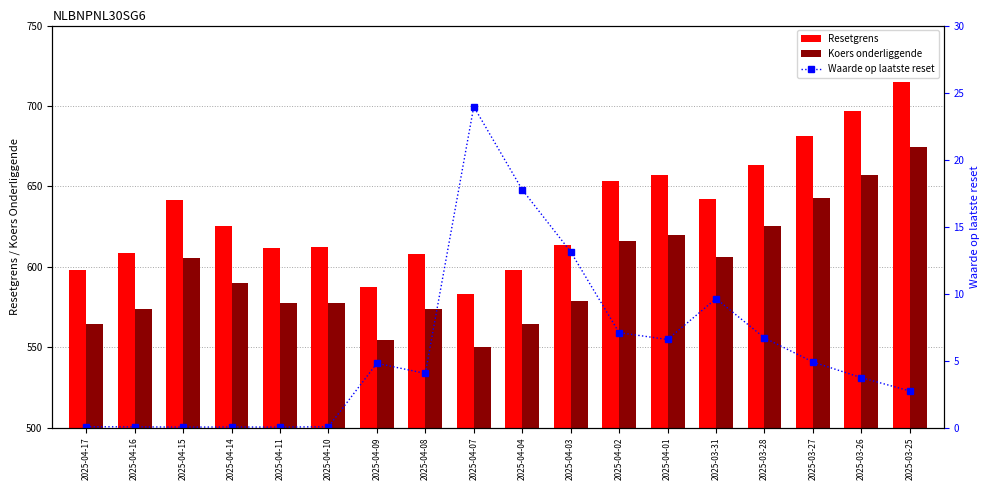

What is the difference between the Resetgrens values at 2025-03-28 and 2025-04-08?

54.9